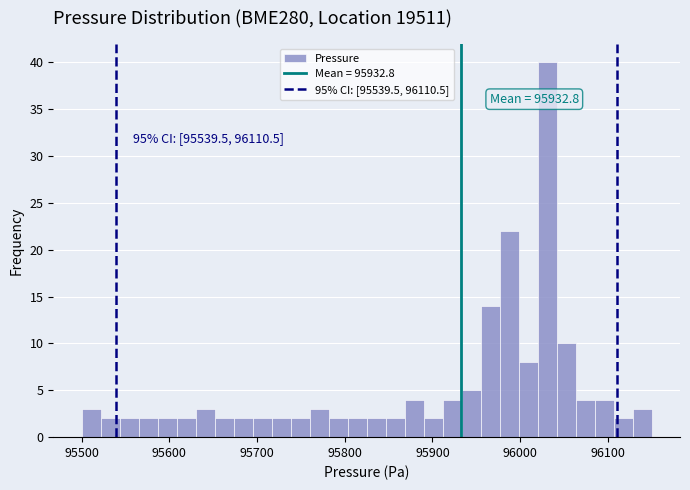

Around what value on the x-axis is the tallest bar? Give the approximate position of its centre, as read against the axis.

96030